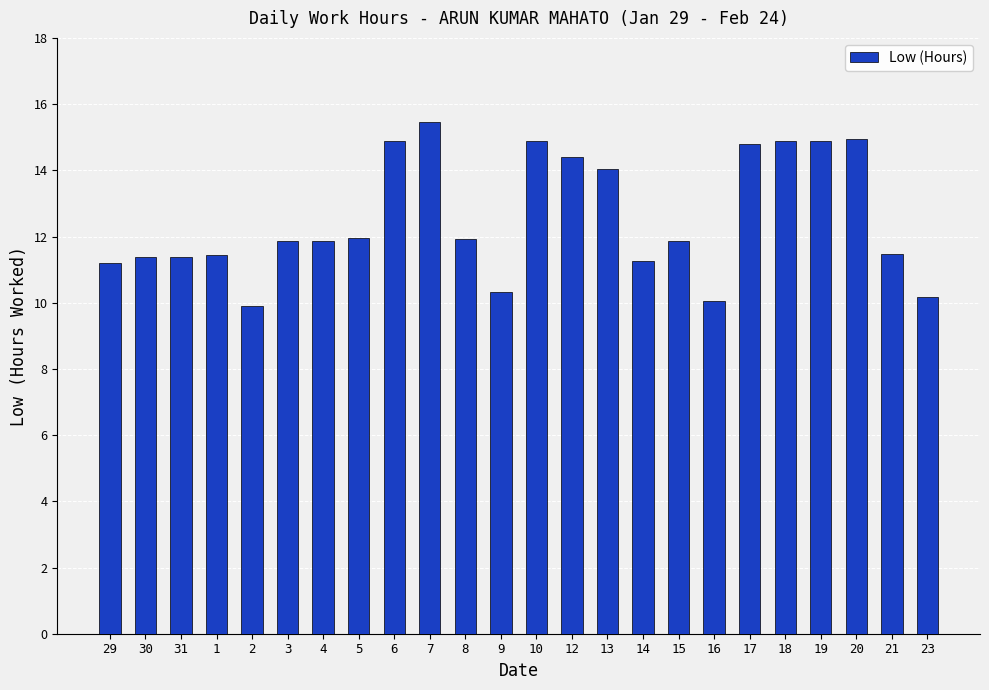

Are the bars horizontal?

No